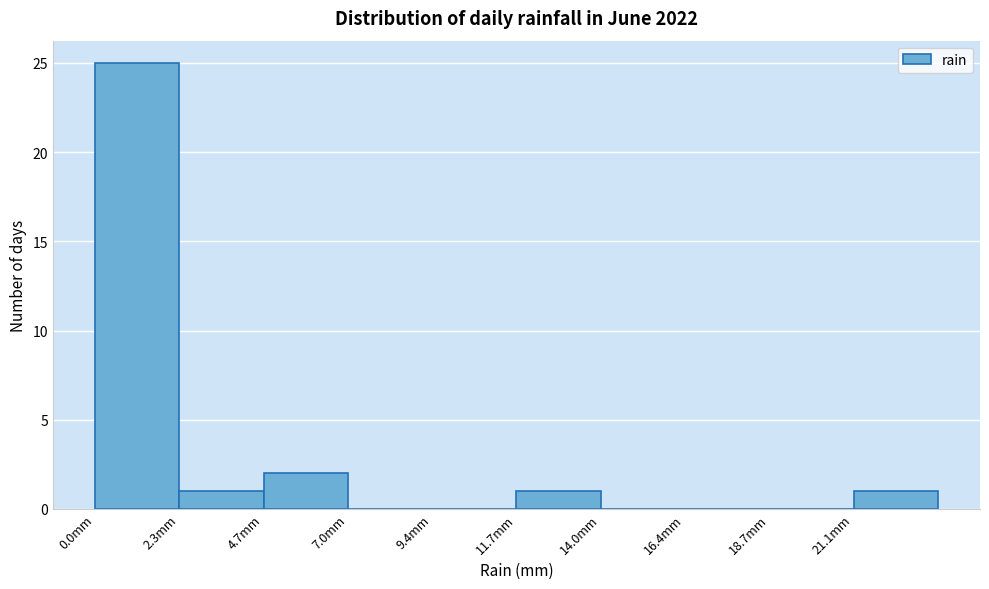

Reading left to right, transcribe this chart: for each bar, give the range it covers on the x-axis and its height. Neither the bar edges nor the heights are printed on the chart, so give them approximately, as read against the axes.

0.0 to 2.5: 25
2.5 to 4.5: 1
4.5 to 7.0: 2
7.0 to 9.5: 0
9.5 to 11.5: 0
11.5 to 14.0: 1
14.0 to 16.5: 0
16.5 to 18.5: 0
18.5 to 21.0: 0
21.0 to 23.5: 1